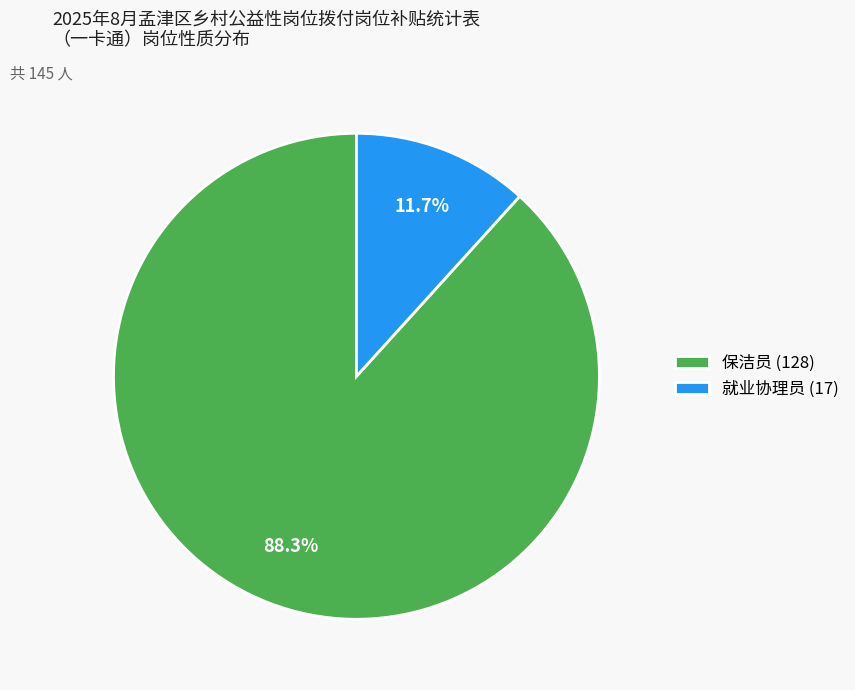

To the nearest percent, what is the average slice percentage?

50%